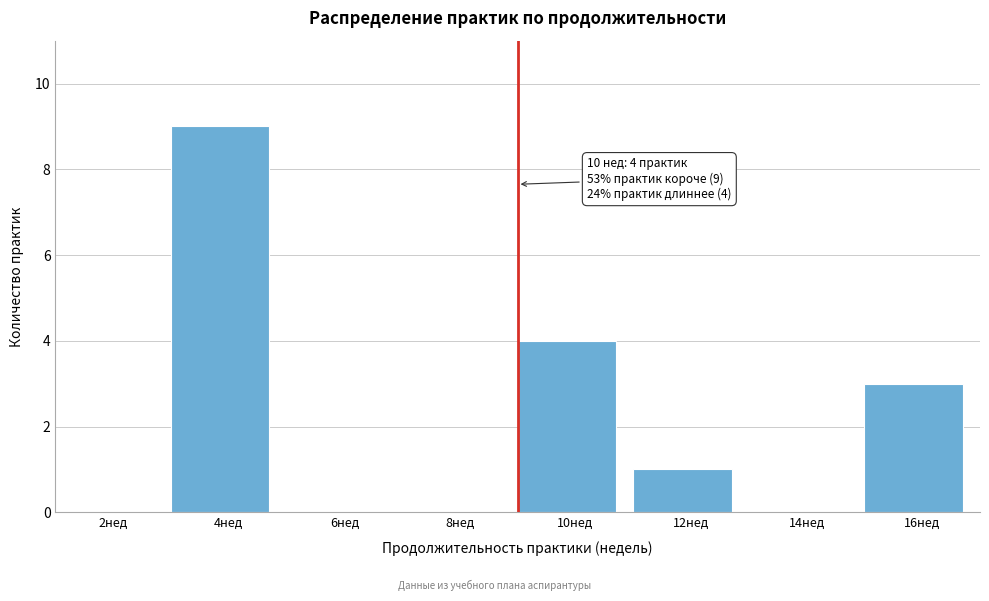

Reading left to right, extract all data points from this chart.

2нед=0	4нед=9	6нед=0	8нед=0	10нед=4	12нед=1	14нед=0	16нед=3